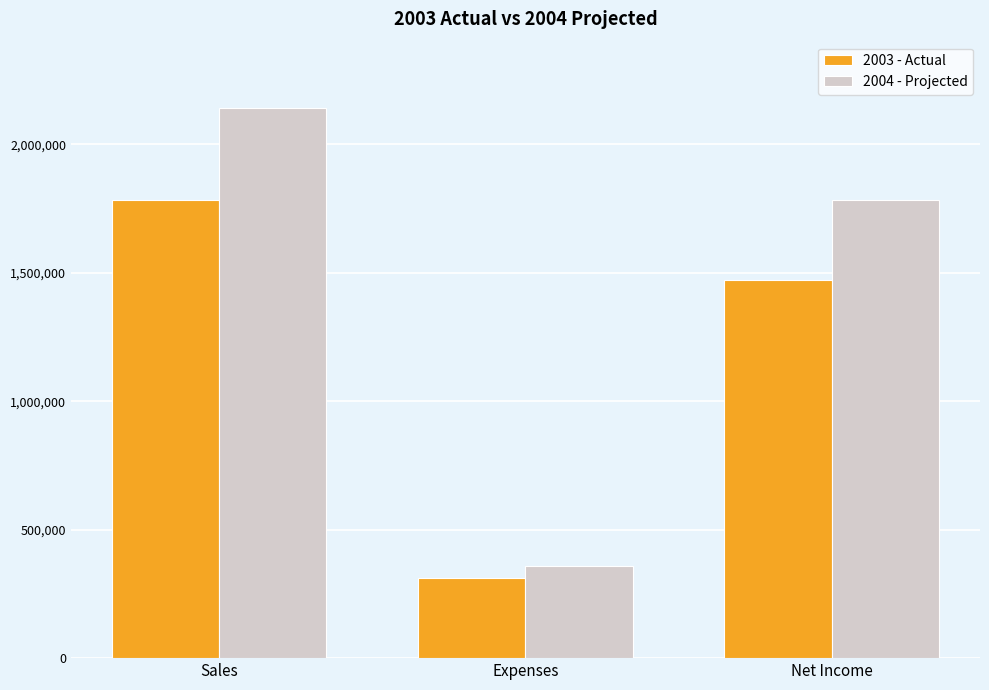

What is the label of the 2nd bar from the right?

Expenses